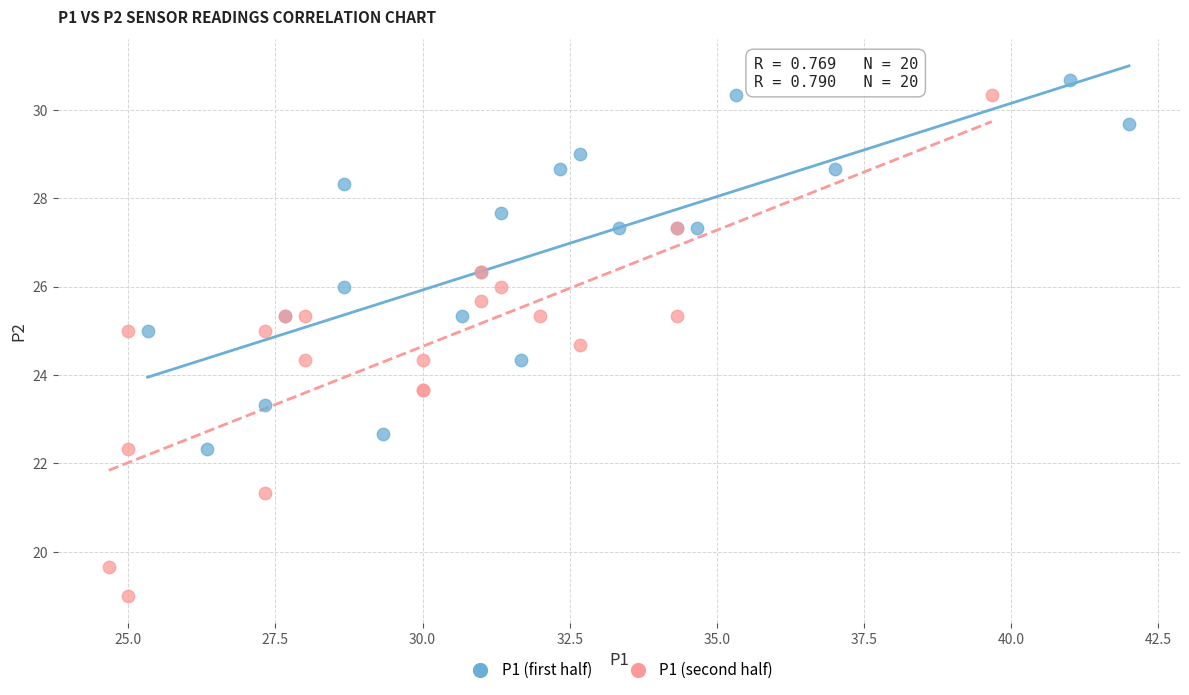

Which series contains the highest Y value?

P1 (first half)